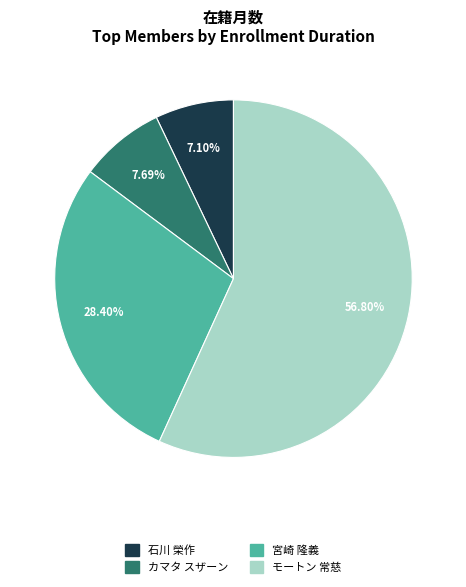

Rank the categories by value from lowest to highest.

石川 榮作, カマタ スザーン, 宮崎 隆義, モートン 常慈